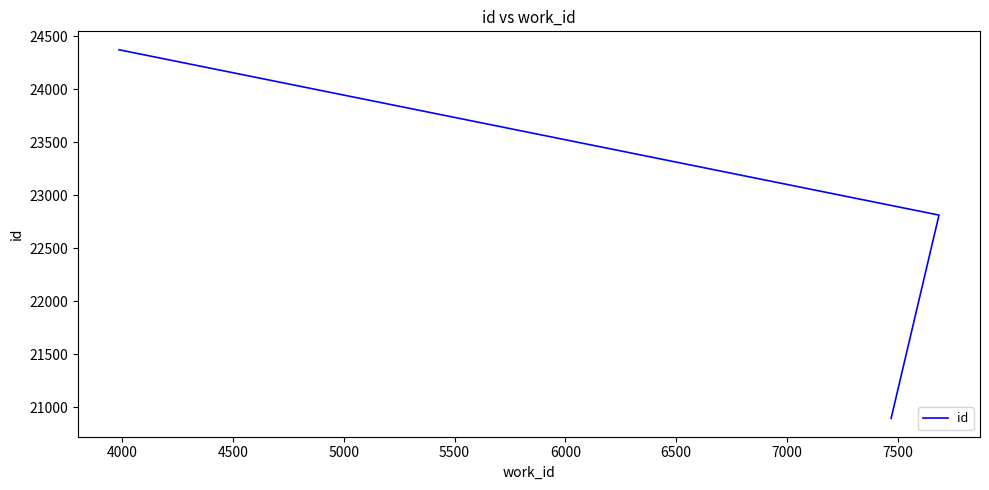

The value at 4000 is 11664. True or false?

False